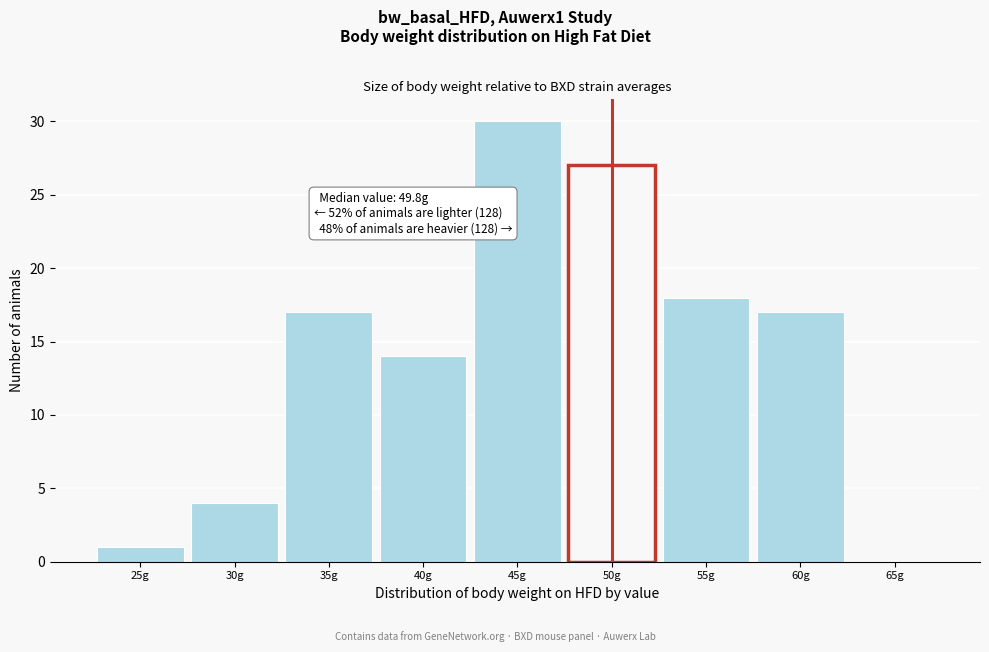

Reading right to left, transcribe all the data shown in this chart.

65g=0	60g=17	55g=18	50g=27	45g=30	40g=14	35g=17	30g=4	25g=1